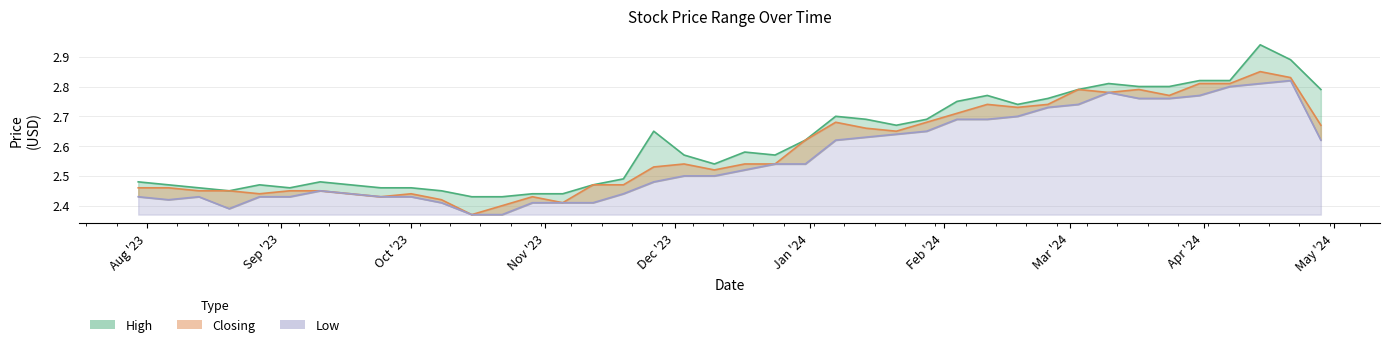

What is the smallest value displayed?

2.4